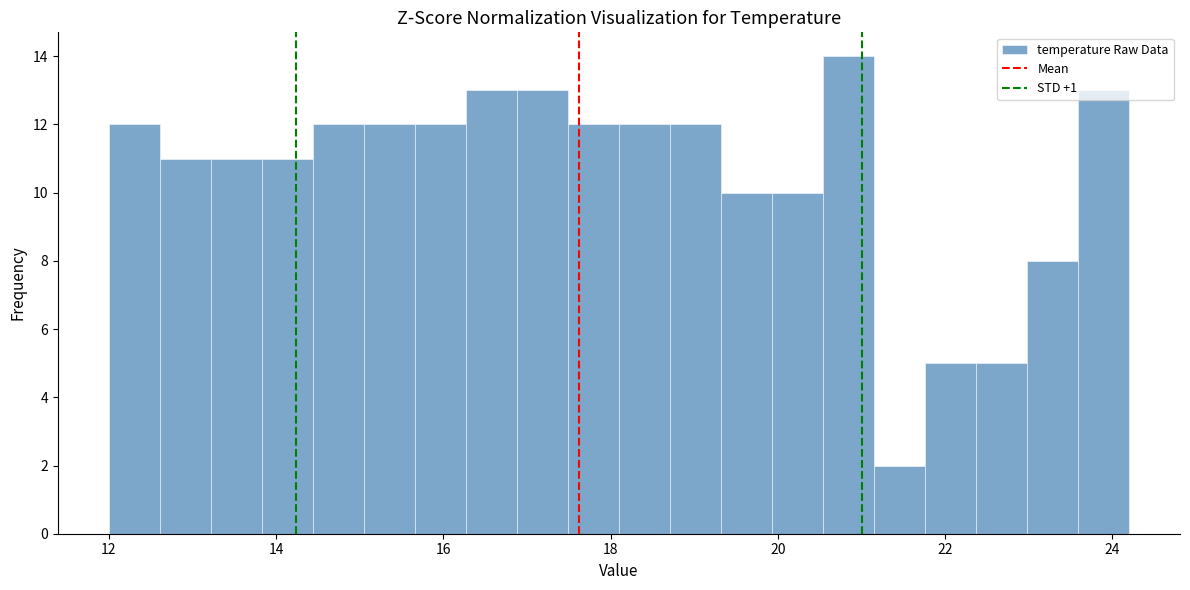

Around what value on the x-axis is the tallest bar? Give the approximate position of its centre, as read against the axis.

20.8